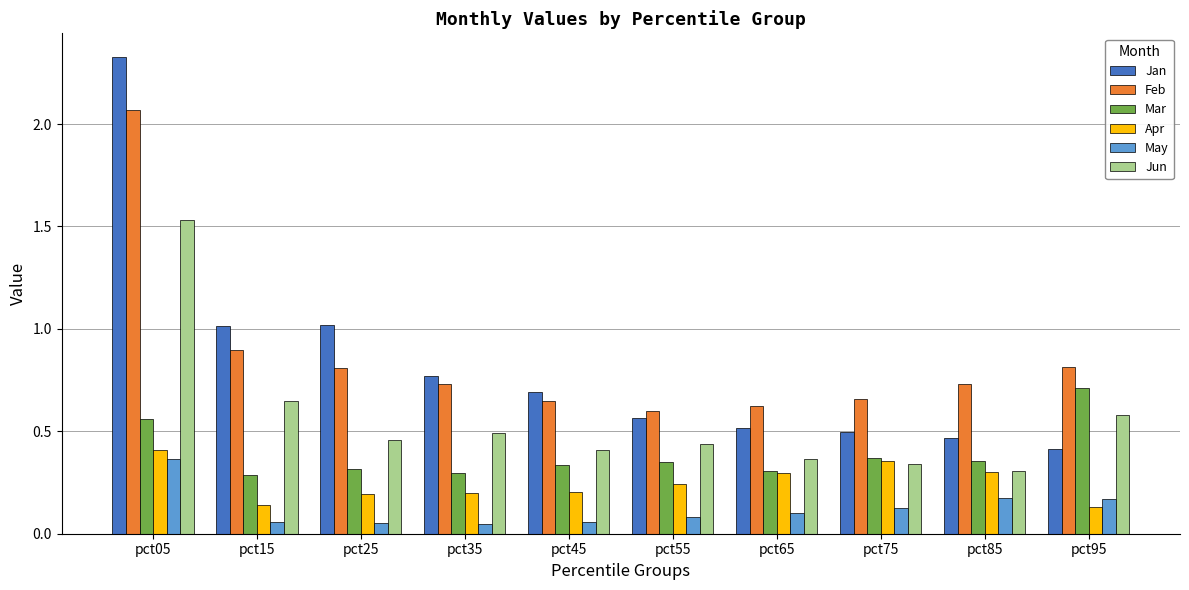

Count the number of categories in the chart.

10